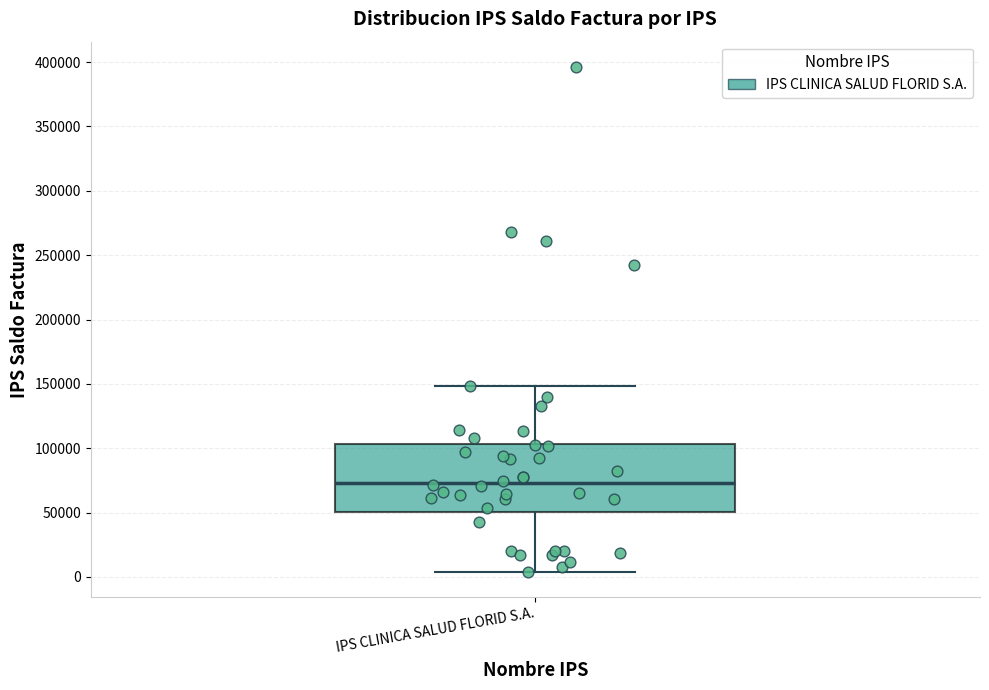

Read this box plot against the y-axis: the position of the median line, the range covered by the box, and the ends of both whiskers. The values are not printed on the chart, so give them approximately, as read against the axis.

median 75000, box 50000 to 105000, whiskers 5000 to 150000